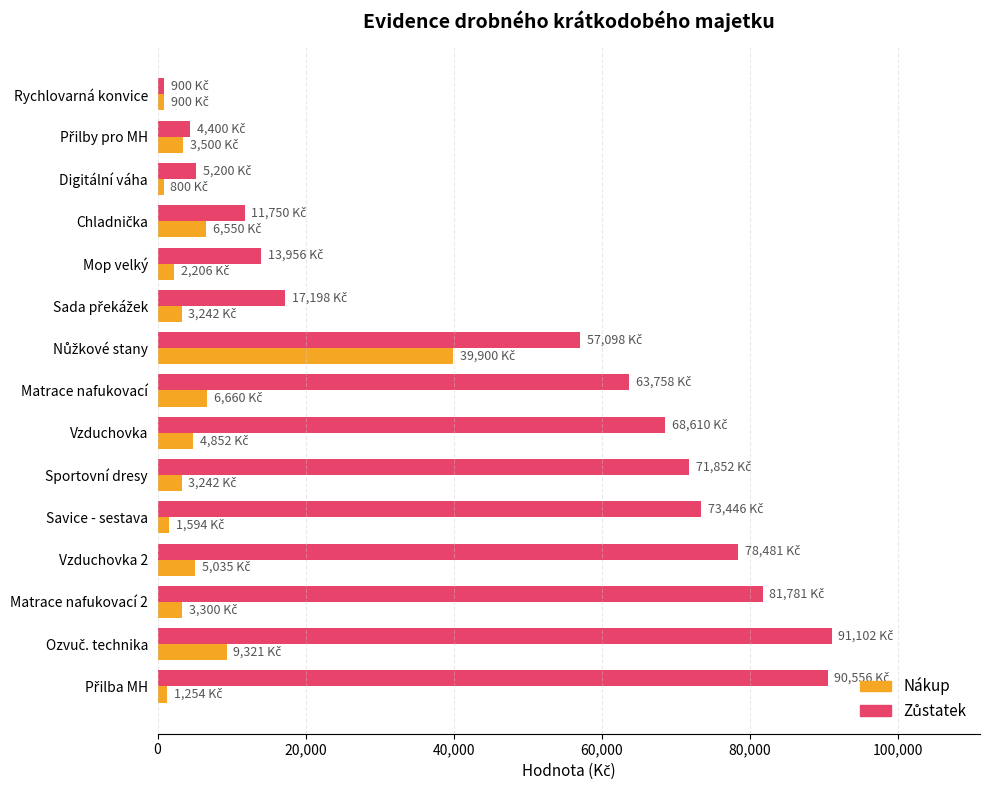

Is it true that Nákup equals 3242 at Sportovní dresy?

True